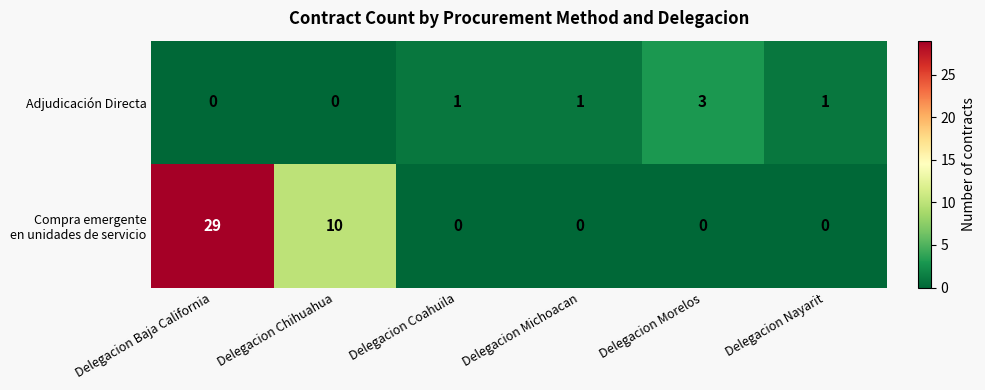

What is the greatest value displayed?

29